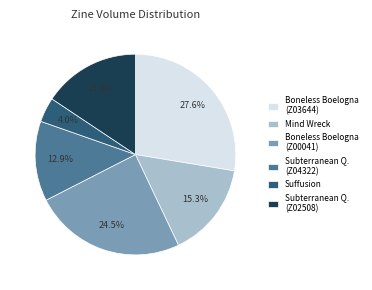

Between Boneless Boelogna (Z00041) and Subterranean Q. (Z02508), which is larger?

Boneless Boelogna (Z00041)